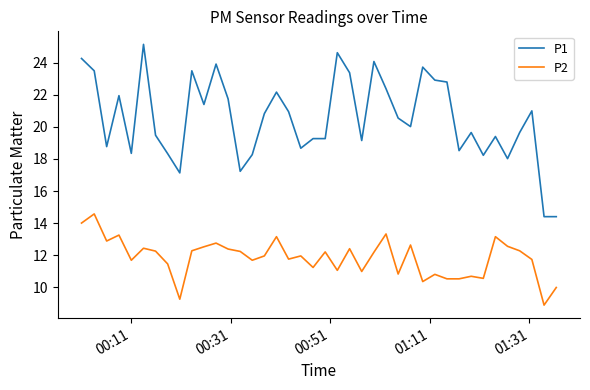

Which series has the largest total across all categories?

P1